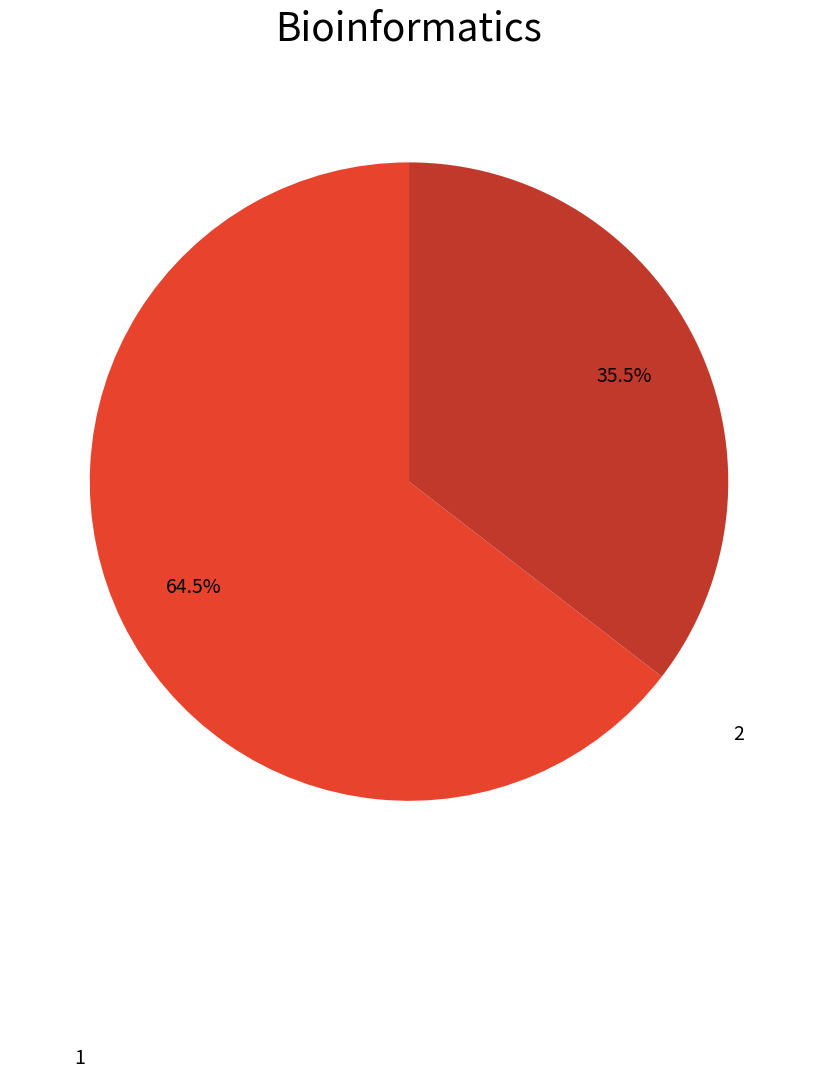

To the nearest percent, what is the average slice percentage?

50%